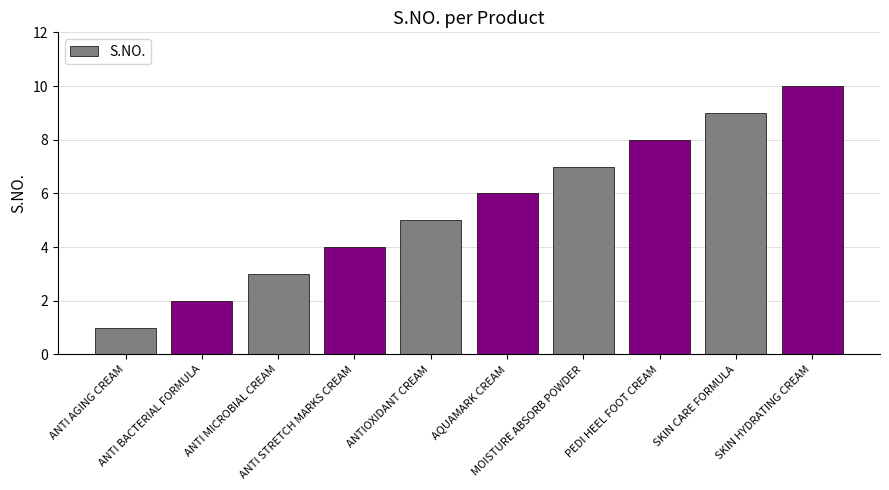

Rank the categories by value from lowest to highest.

ANTI AGING CREAM, ANTI BACTERIAL FORMULA, ANTI MICROBIAL CREAM, ANTI STRETCH MARKS CREAM, ANTIOXIDANT CREAM, AQUAMARK CREAM, MOISTURE ABSORB POWDER, PEDI HEEL FOOT CREAM, SKIN CARE FORMULA, SKIN HYDRATING CREAM